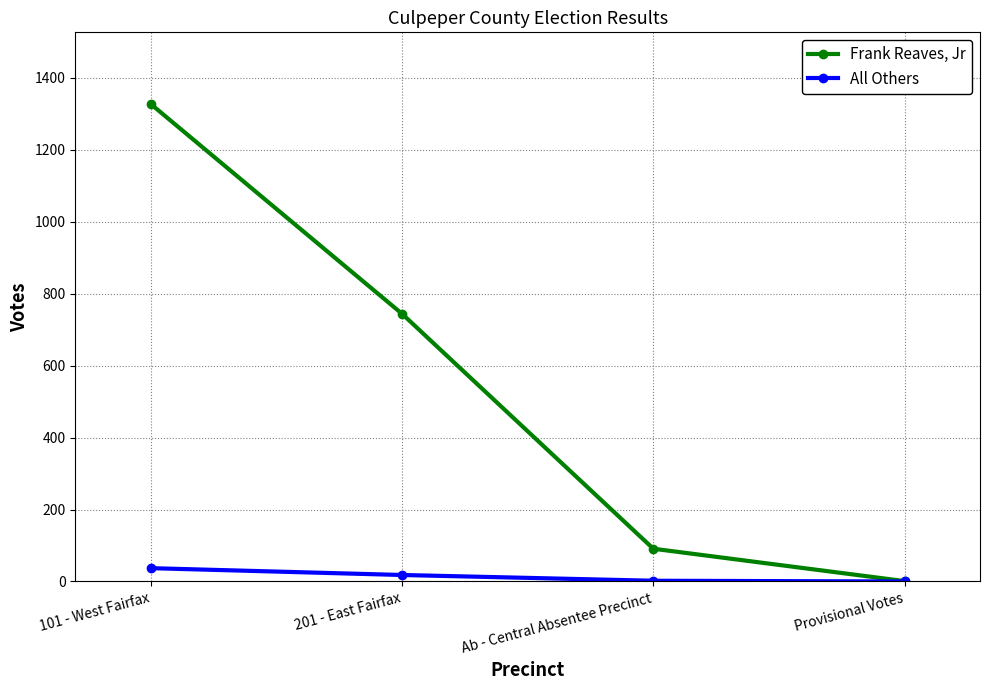

Is it true that Frank Reaves, Jr equals 638 at 101 - West Fairfax?

False